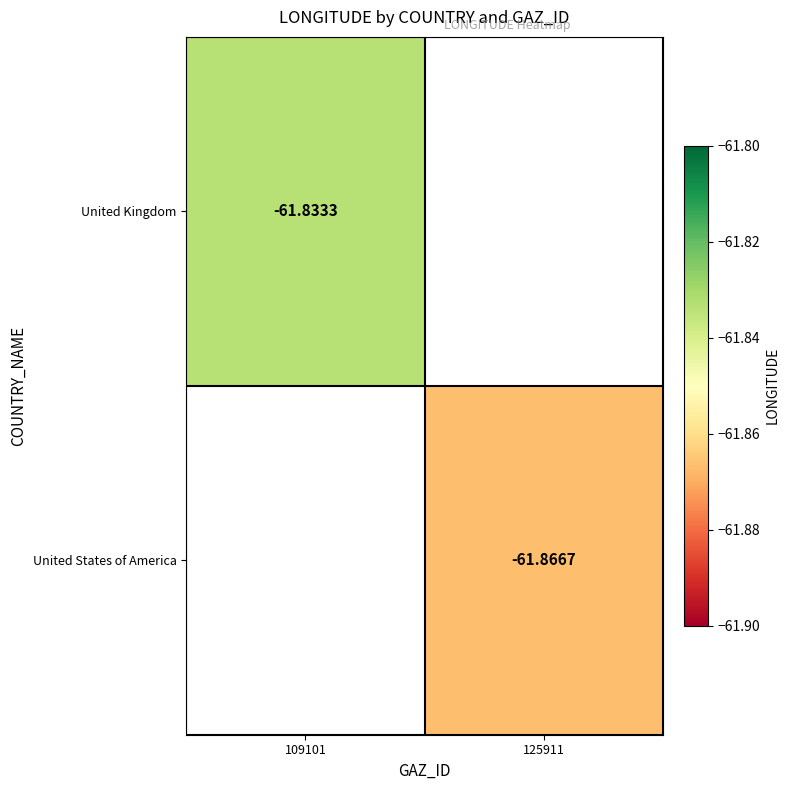

True or false: United States of America has a value of -93.5 at 125911.

False